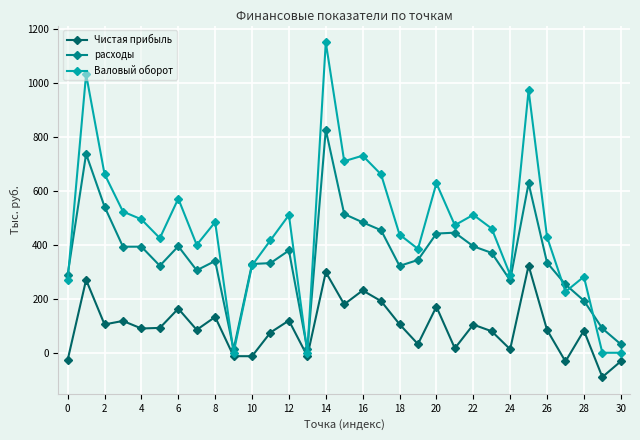

What is the value of the Чистая прибыль point at the 12th from the left?

75.1